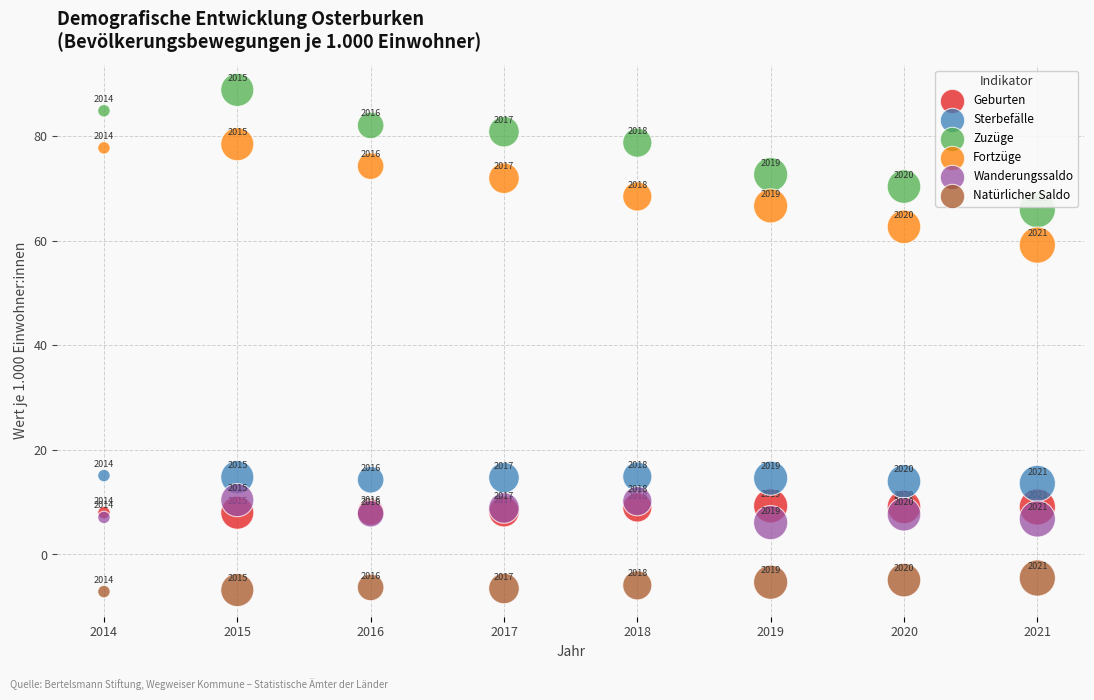

In the Wanderungssaldo series, what Y value is closest to 8?

7.8